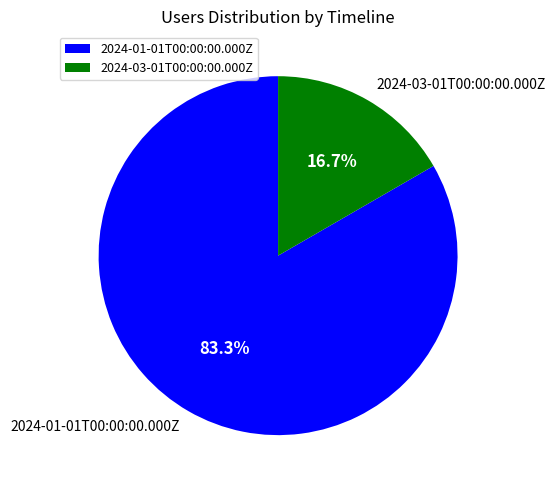

To the nearest percent, what is the average slice percentage?

50%